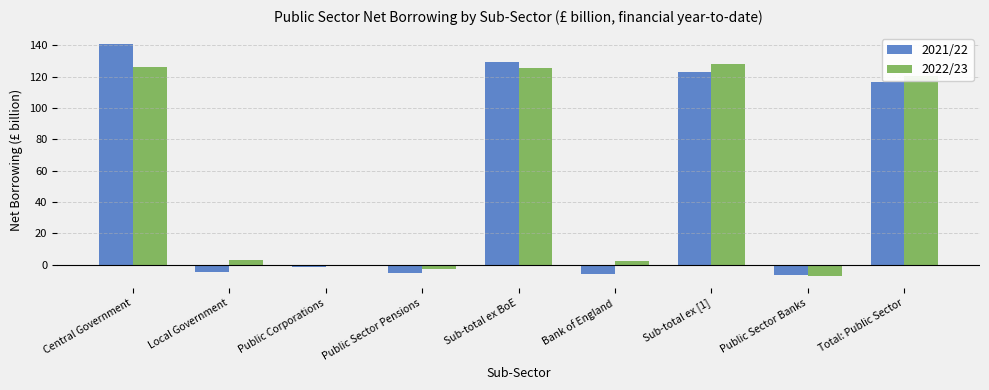

What are all the series names shown in the legend?

2021/22, 2022/23